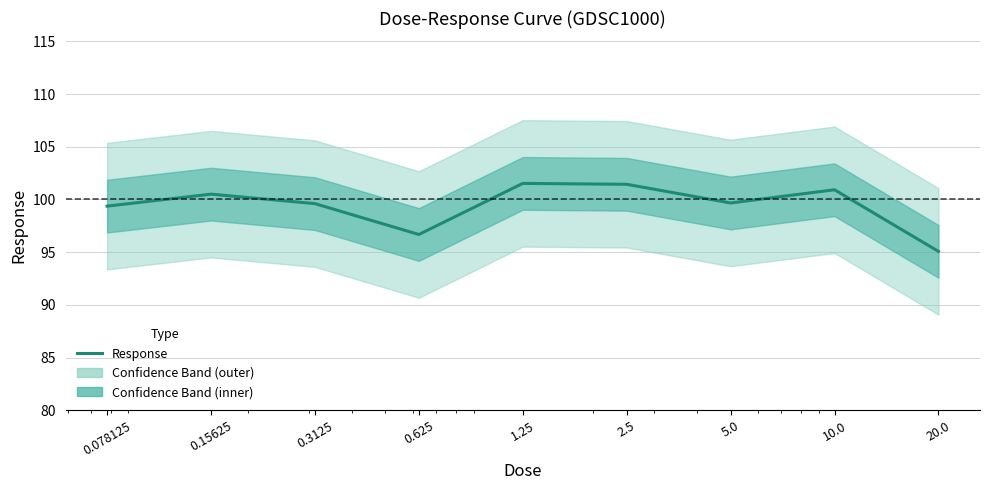

At which label does the data first exceed 99?

0.078125